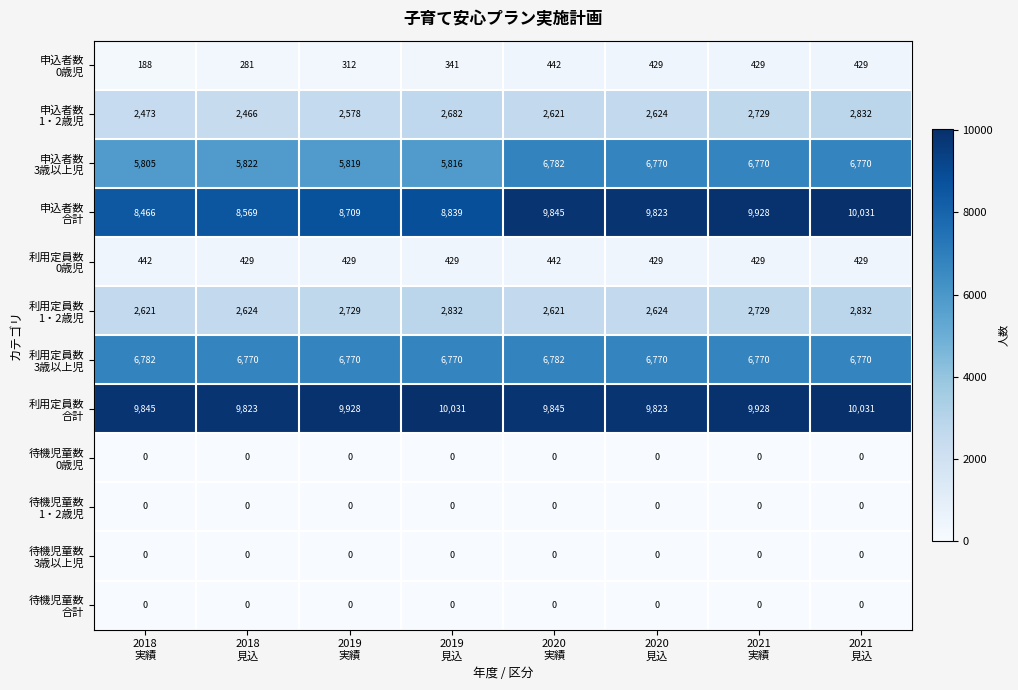

At how many categories does at least one series exceed 2670?

8